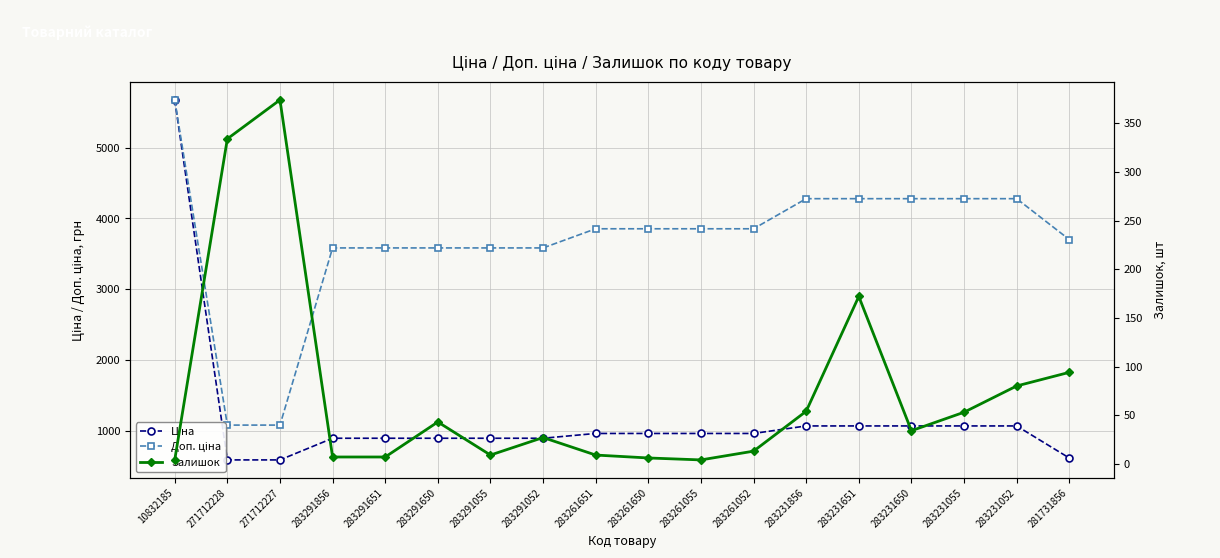

How many data points does each series have?

18